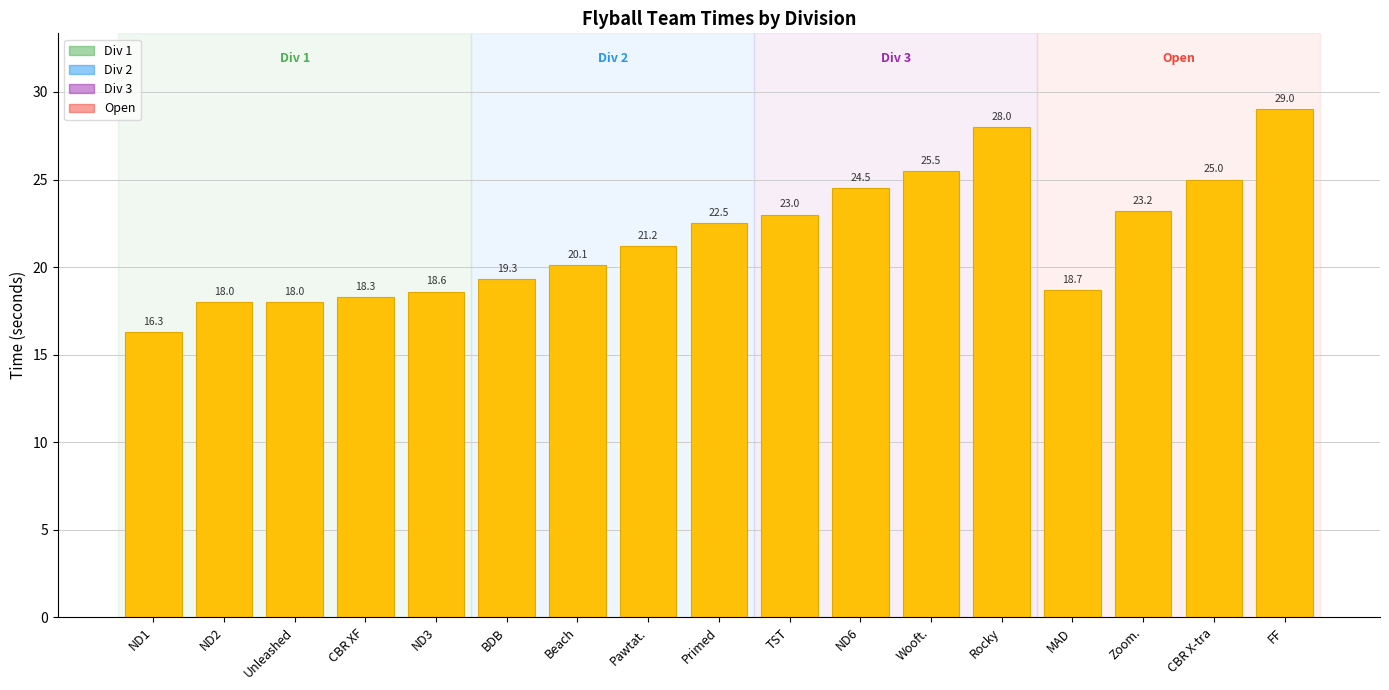

What is the value of the 9th bar from the left?

22.5